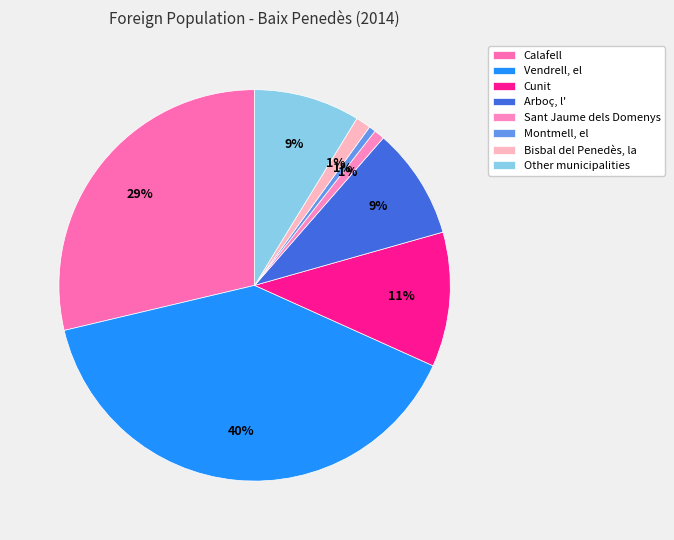

Is Calafell the majority of the pie?

No